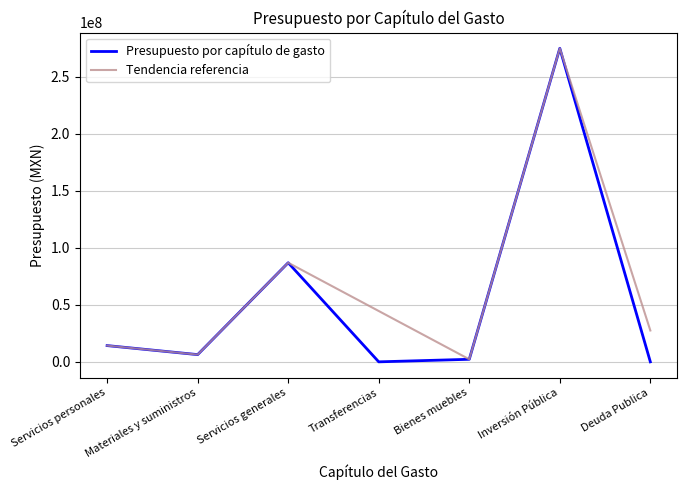

Which series has the largest total across all categories?

Tendencia referencia